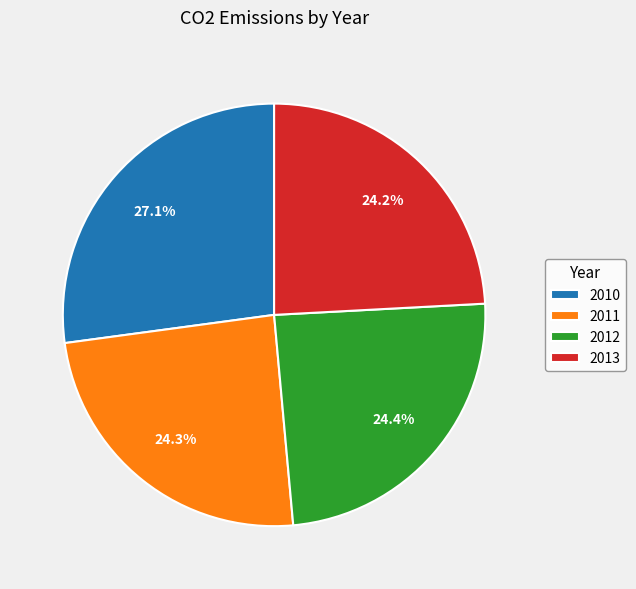

Which category has the biggest portion of the pie?

2010